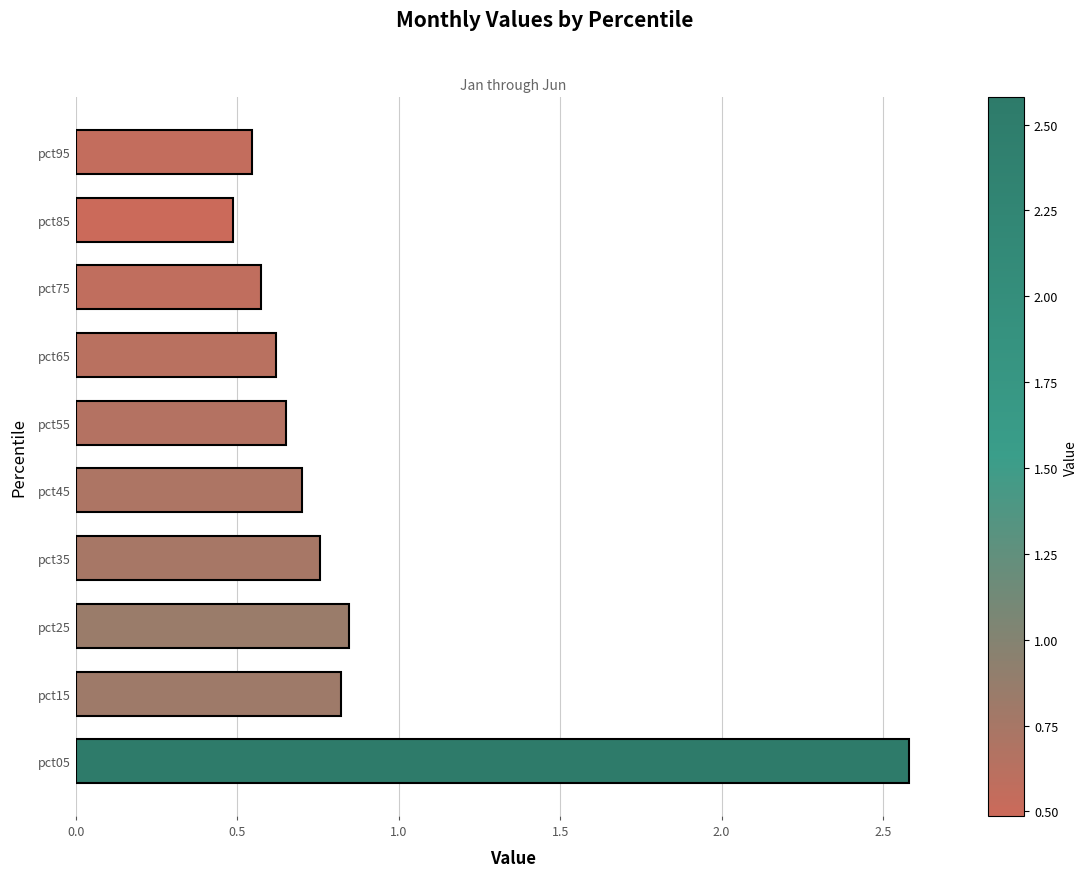

Which has a higher value, pct05 or pct45?

pct05